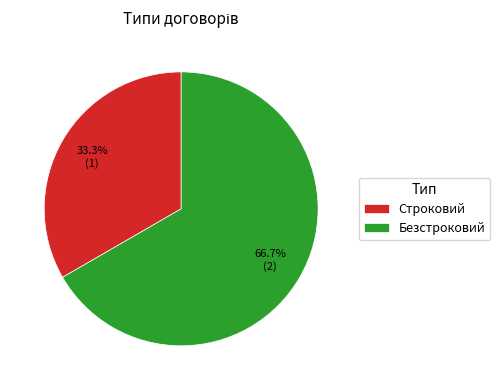

Which slice represents more than half of the pie?

Безстроковий